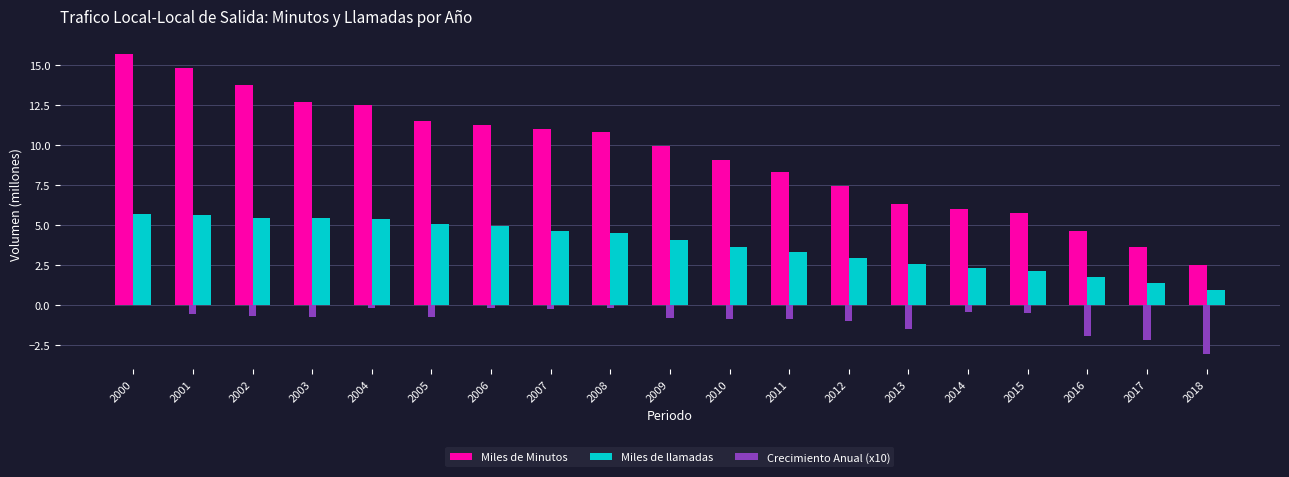

Is it true that Miles de Minutos equals 11.0 at 2012?

False